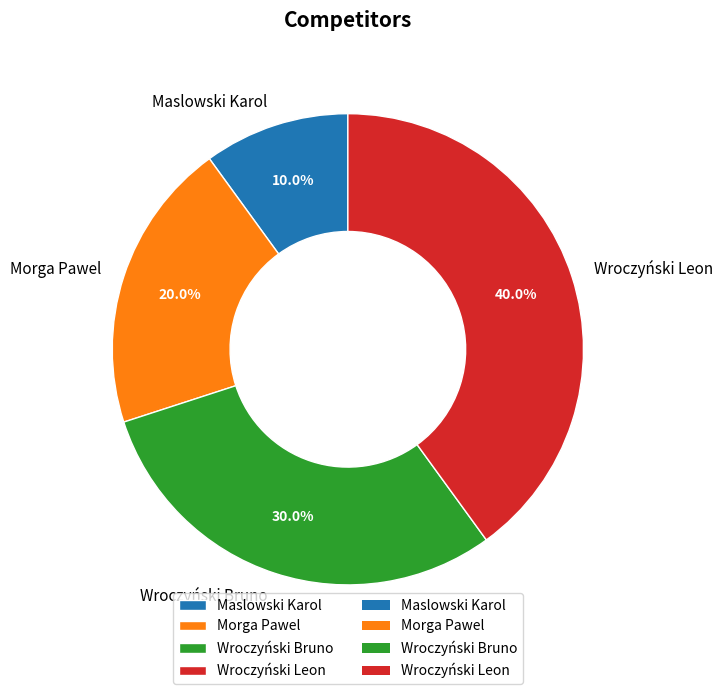

How many segments does this pie chart have?

4